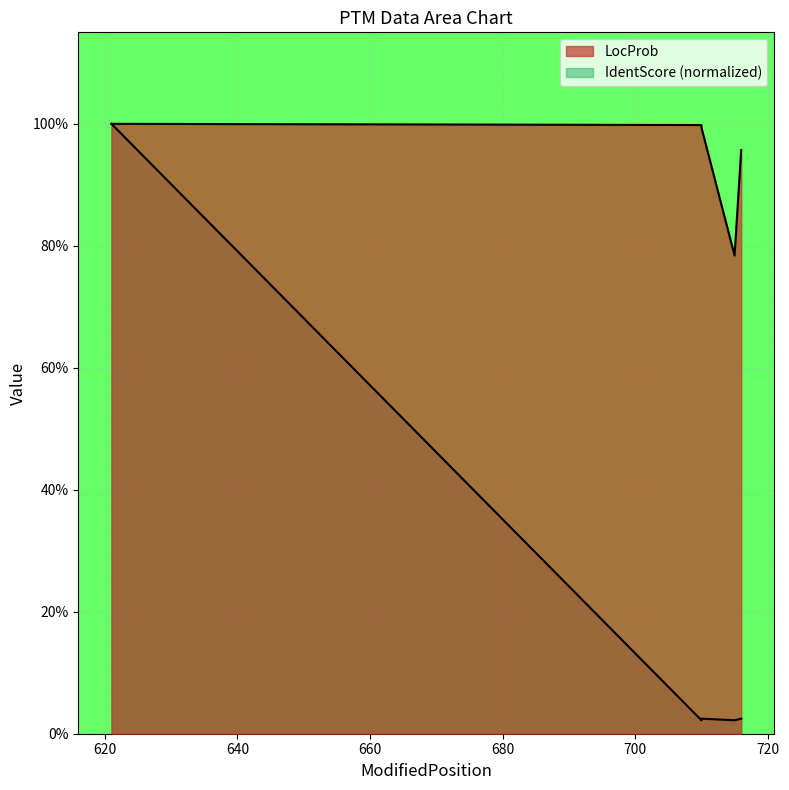

True or false: LocProb and IdentScore cross at least once.

False